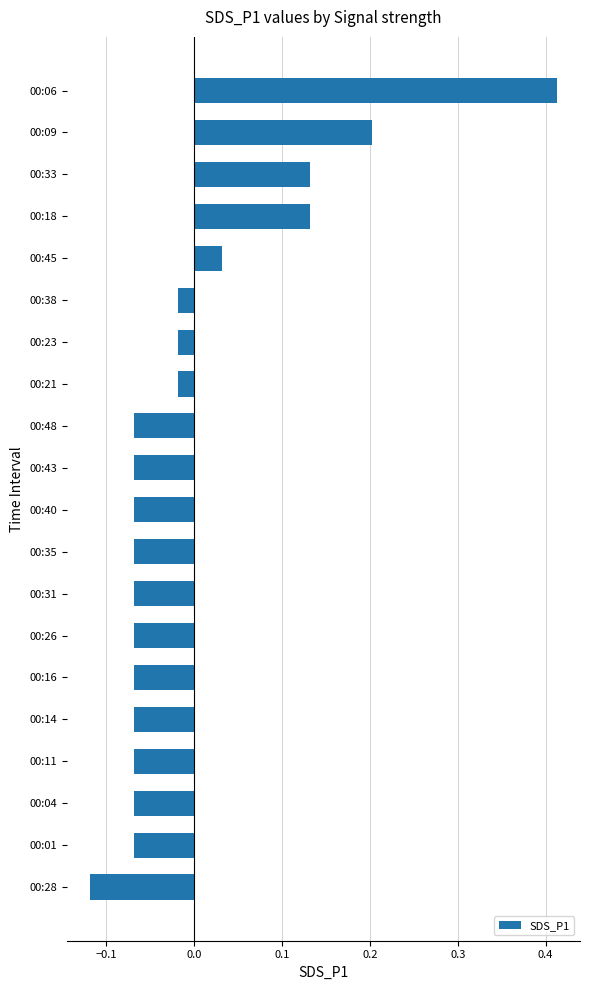

True or false: the data shows 0.2 at 00:18.

False